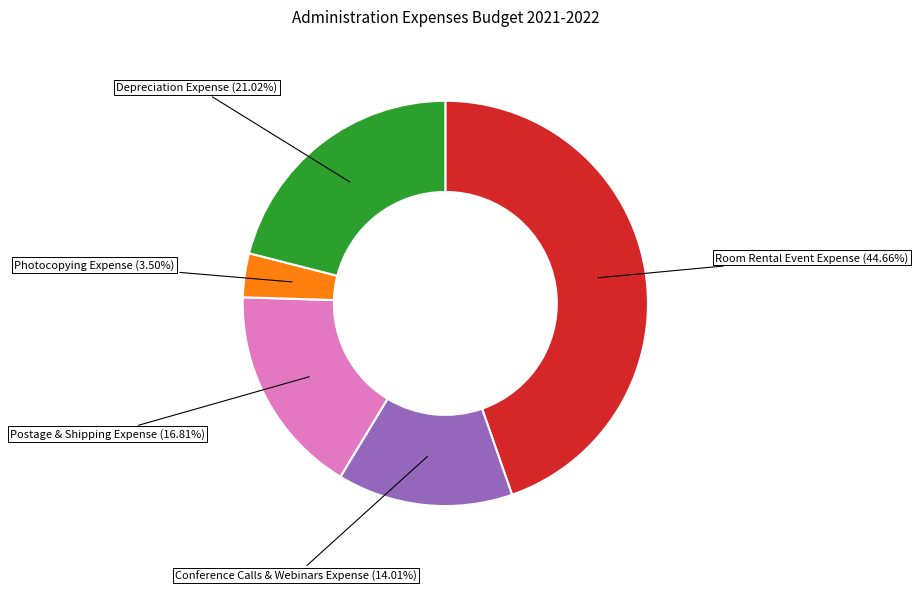

Is there a majority slice in this chart?

No